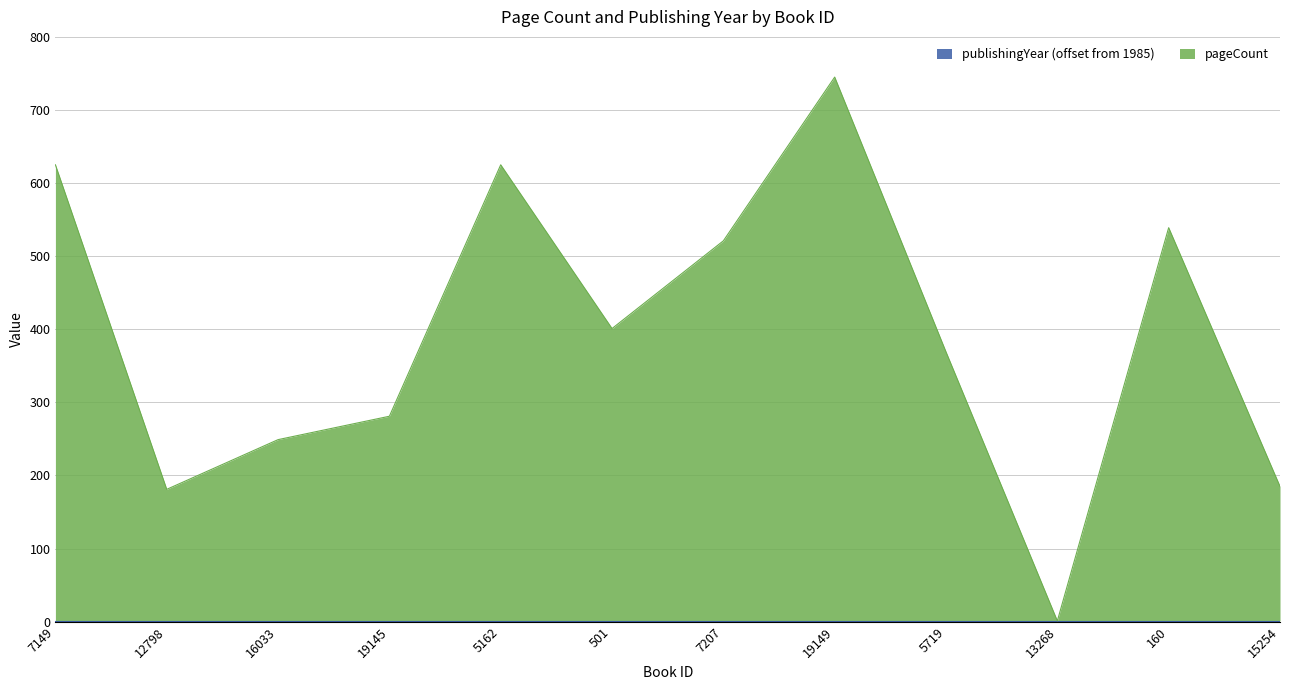

Rank the categories by value from highest to lowest.

19149, 7149, 5162, 160, 7207, 501, 5719, 19145, 16033, 15254, 12798, 13268